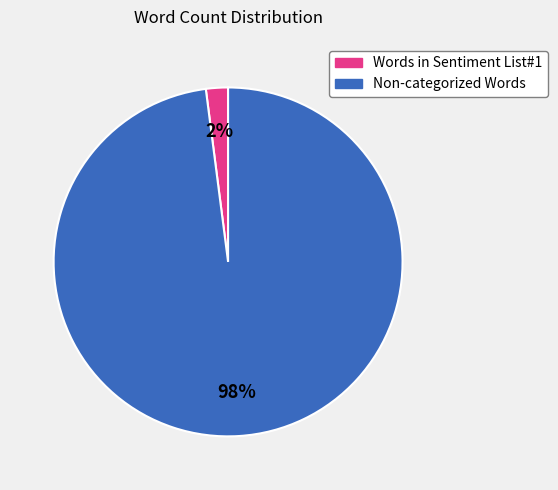

To the nearest percent, what portion does Words in Sentiment List#1 represent?

2%